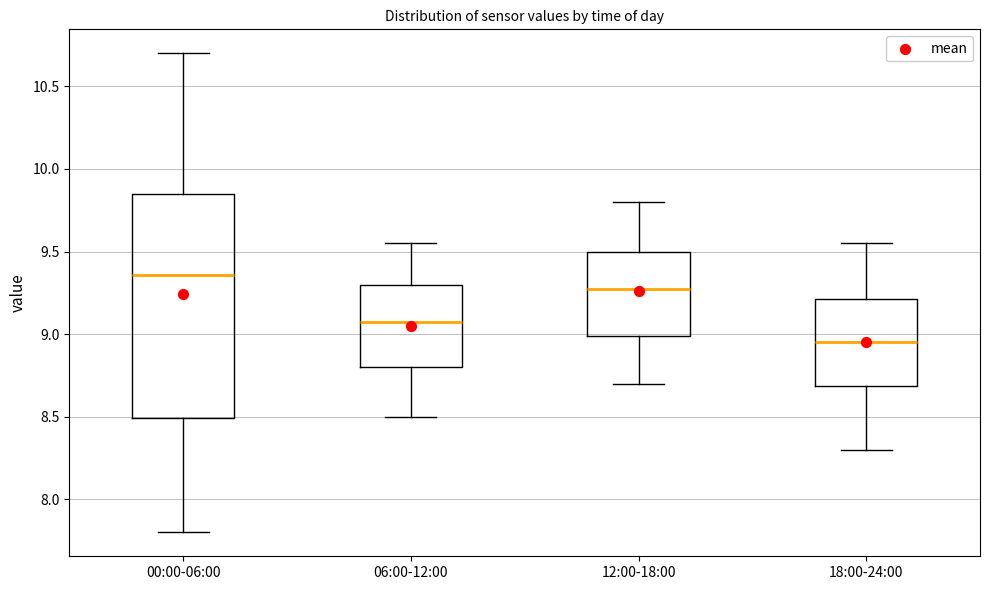

Which box has the lowest median line?

18:00-24:00